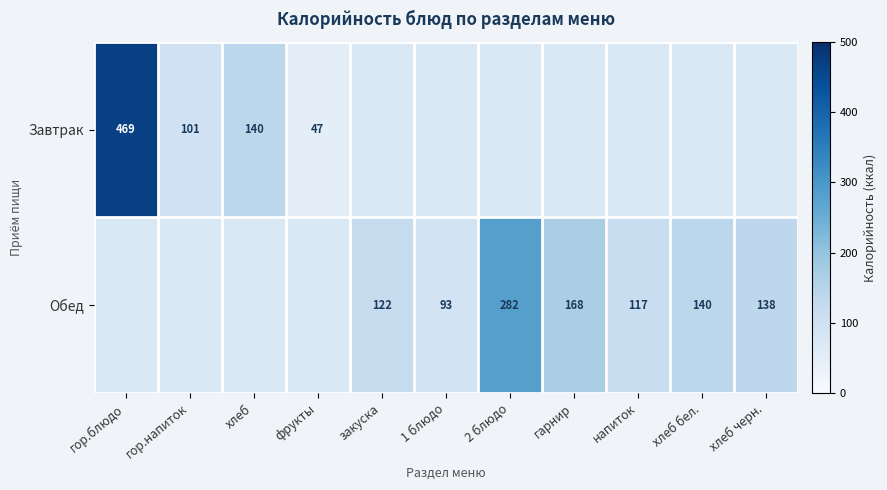

Which series has the widest spread of values?

row_0